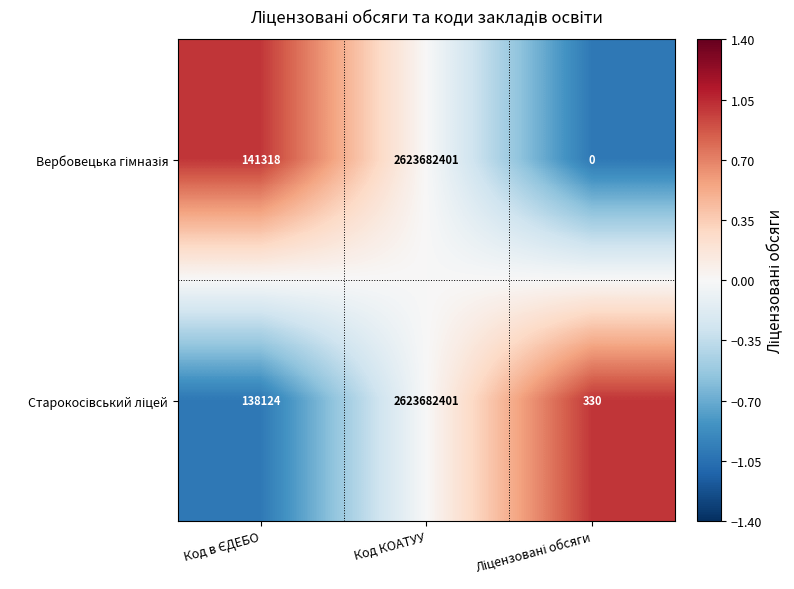

How many series are shown in this chart?

2